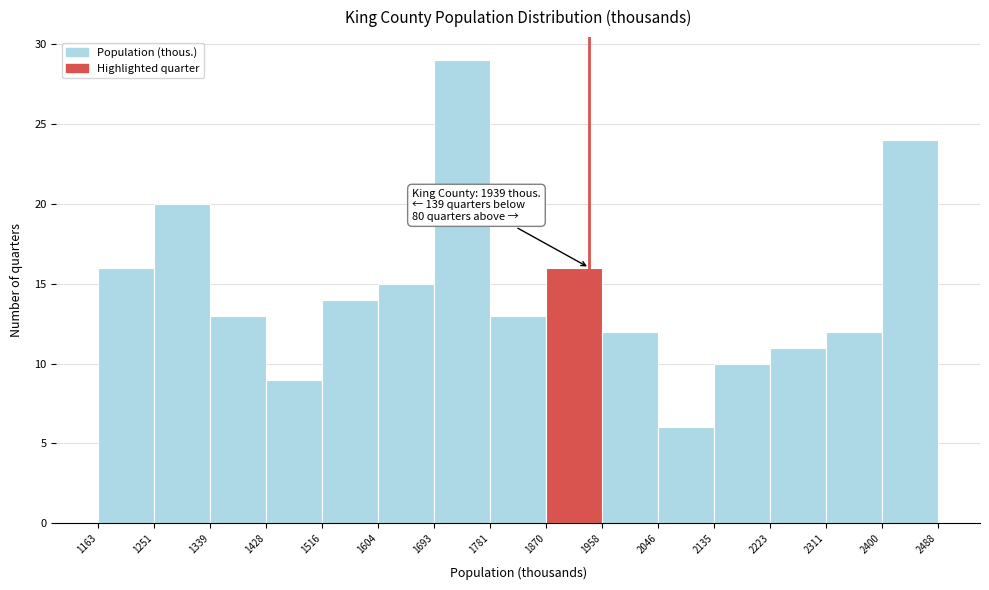

Which range on the x-axis has the tallest bar?

1693 to 1781